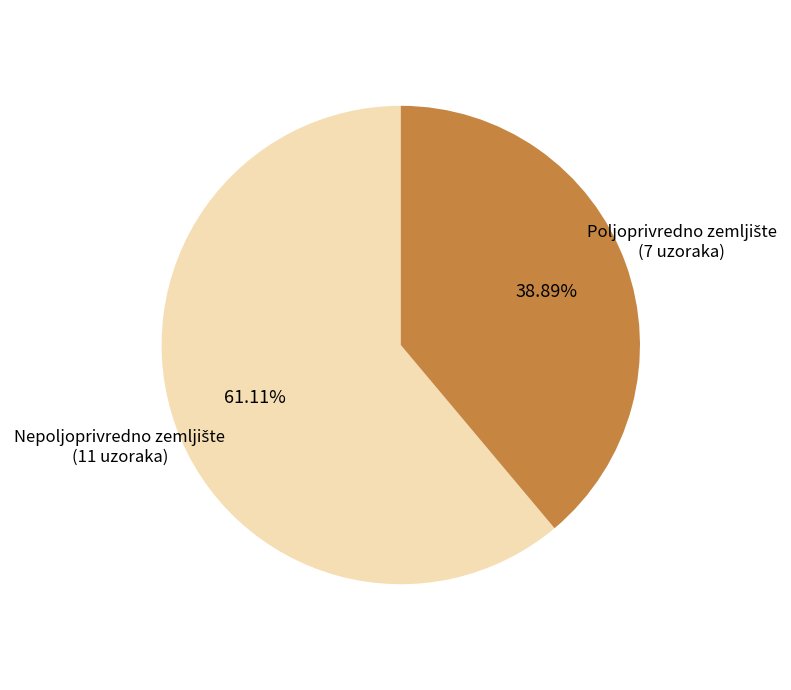

Does any single category account for the majority?

Yes